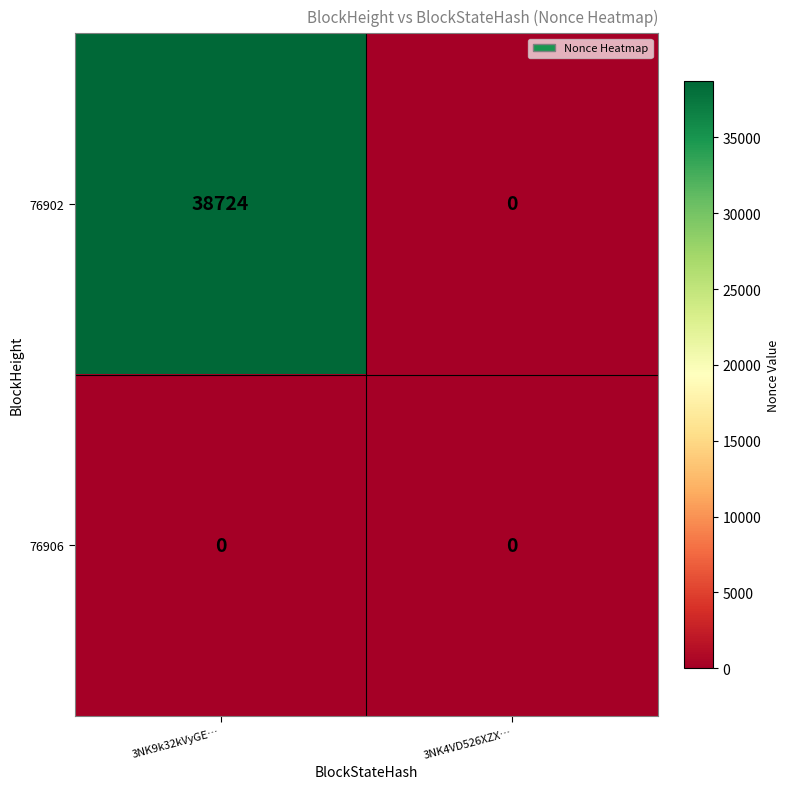

At how many categories does at least one series exceed 35940?

1